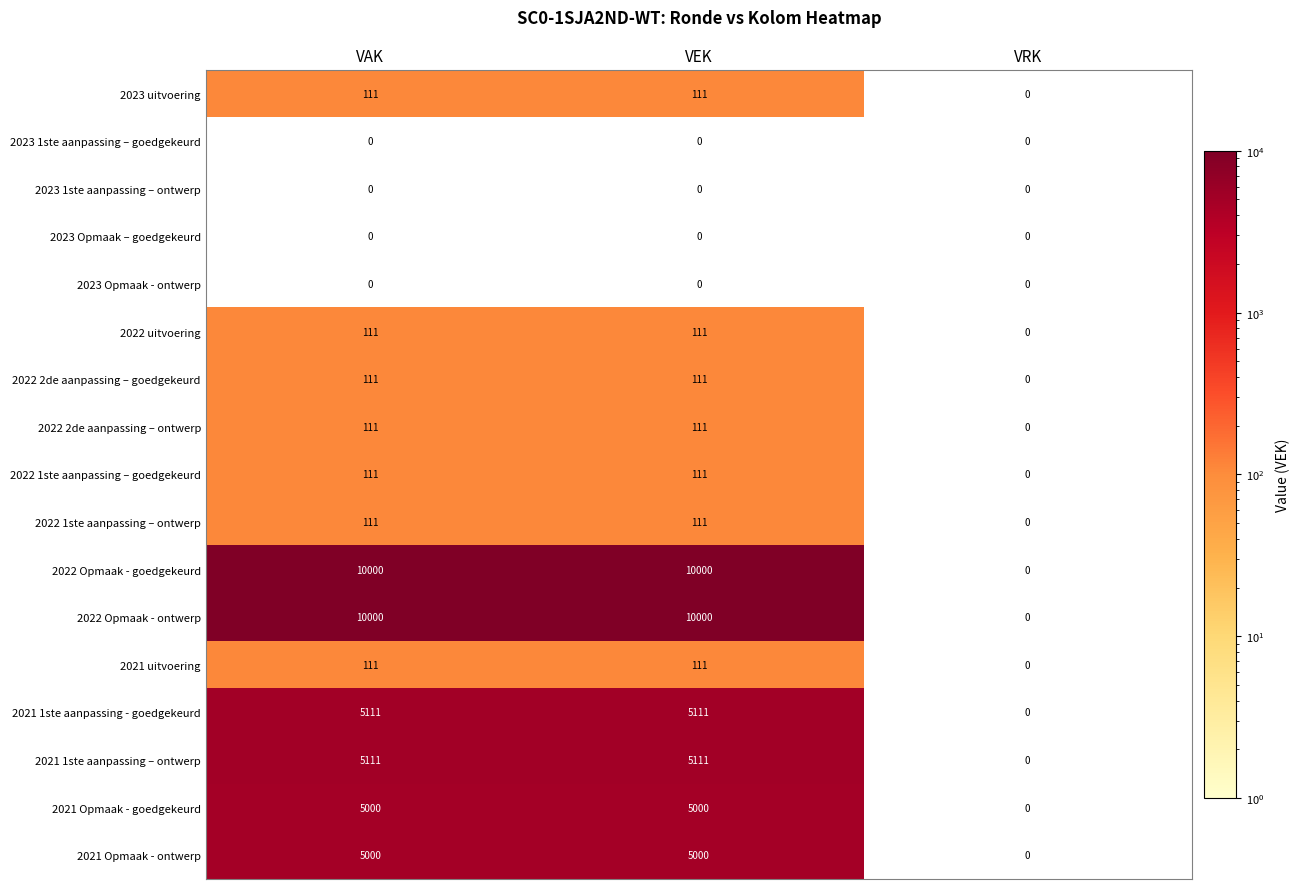

What is the average value of the 2021 1ste aanpassing - goedgekeurd series?

3407